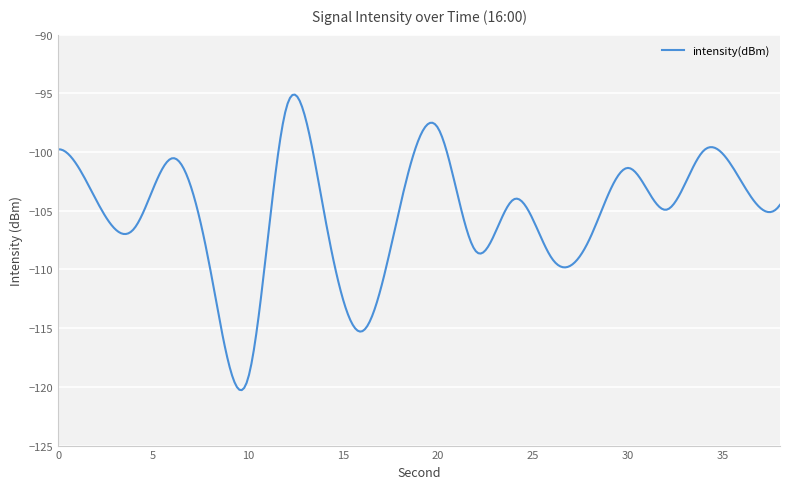

Does the chart display data point markers on the line(s)?

No